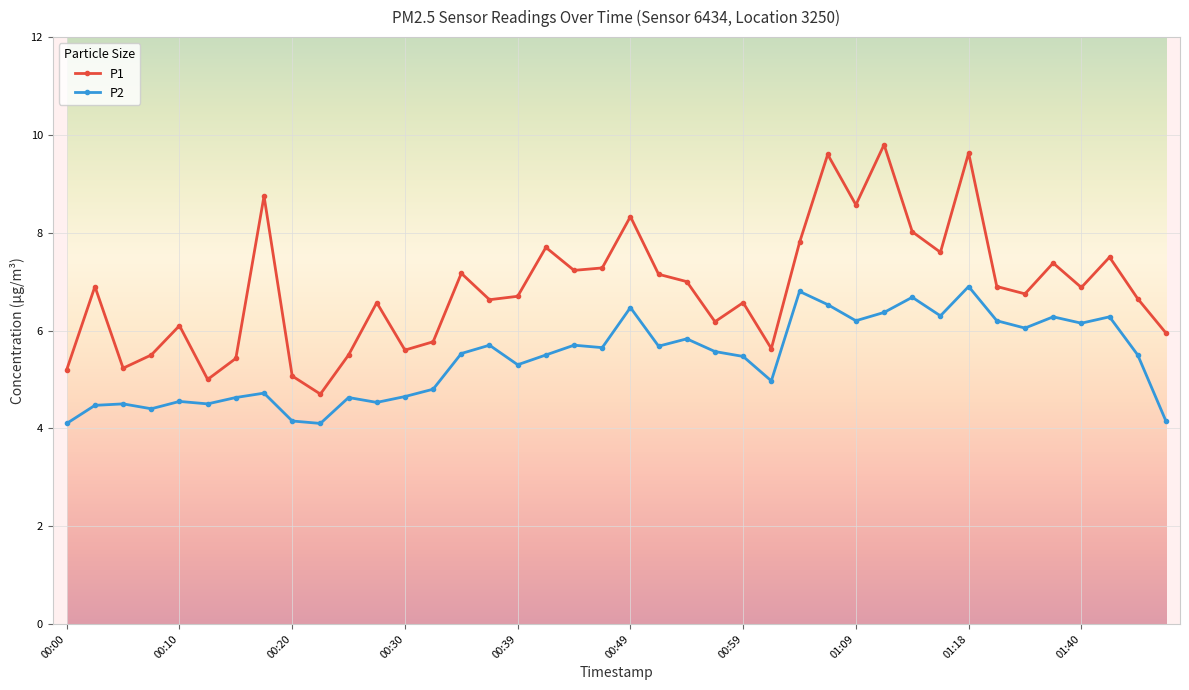

How many series are shown in this chart?

2